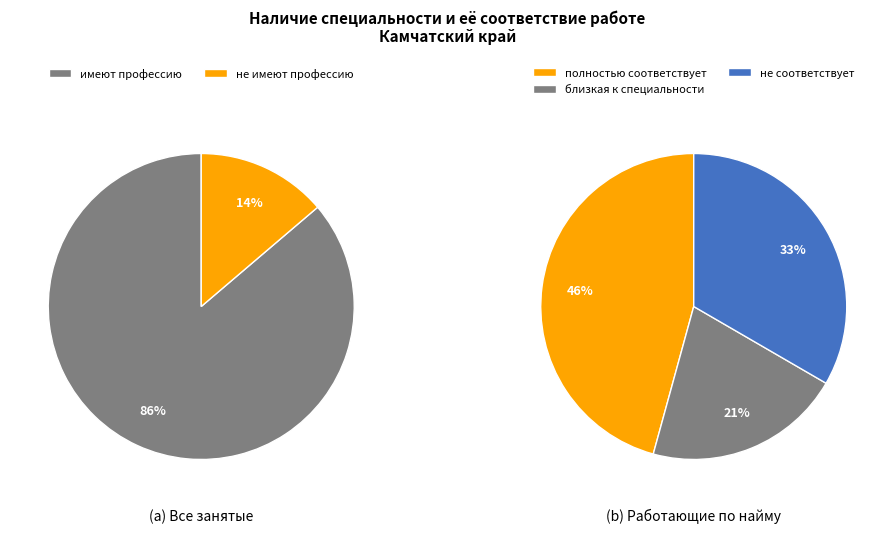

Is не имеют профессию (специальность) the majority of the pie?

No